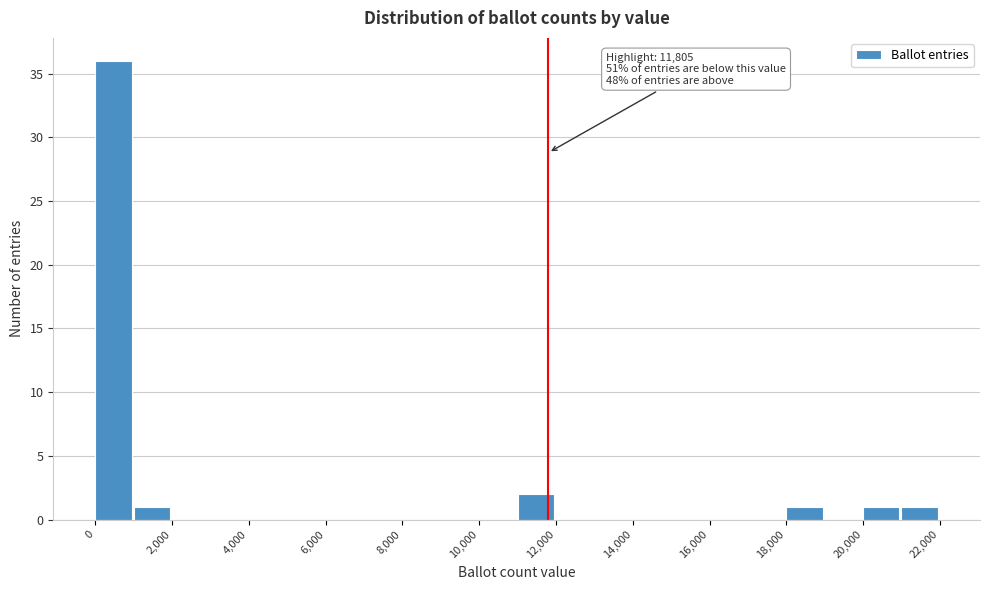

Which range on the x-axis has the tallest bar?

0 to 1000